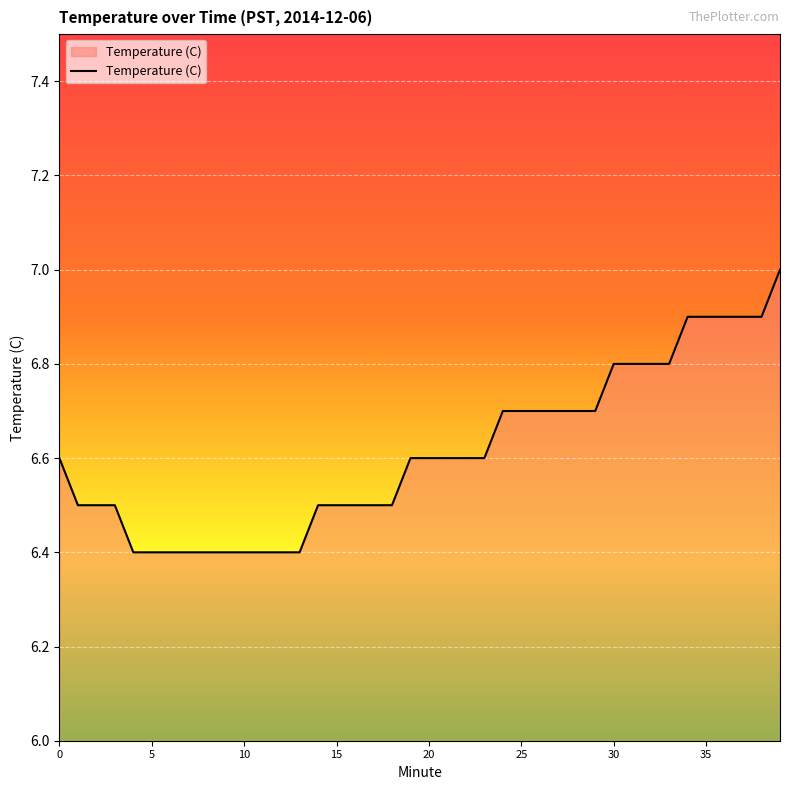

What is the maximum value shown in the chart?

7.0